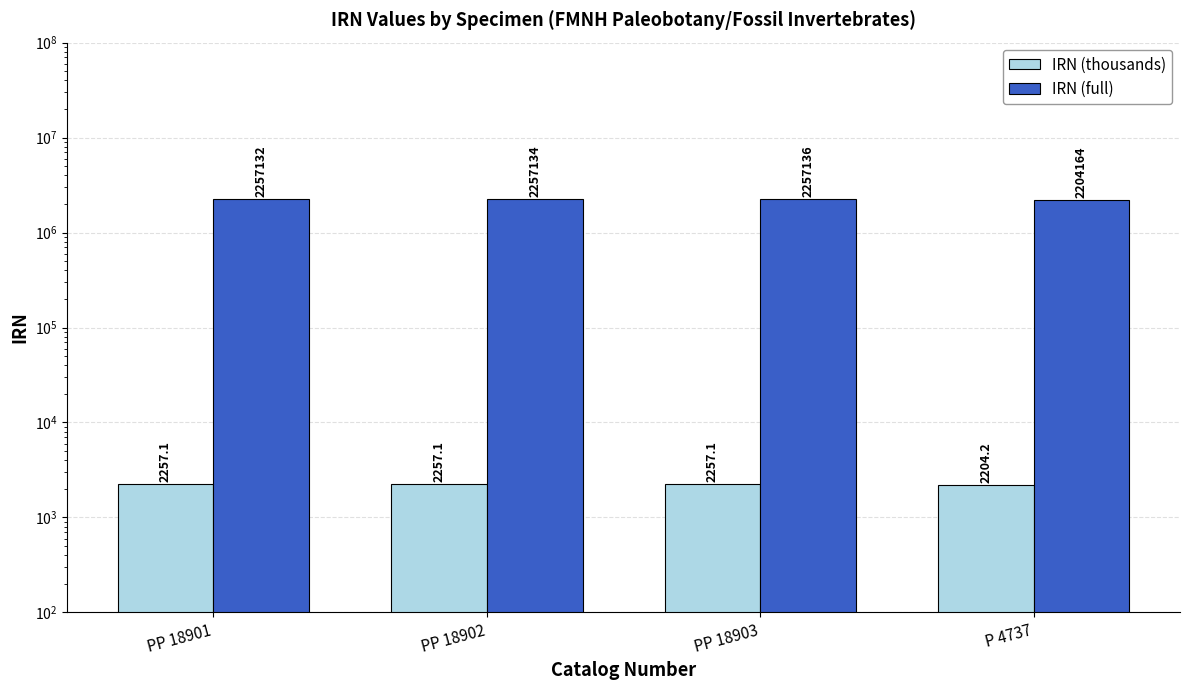

What is the minimum value shown in the chart?

2204.2